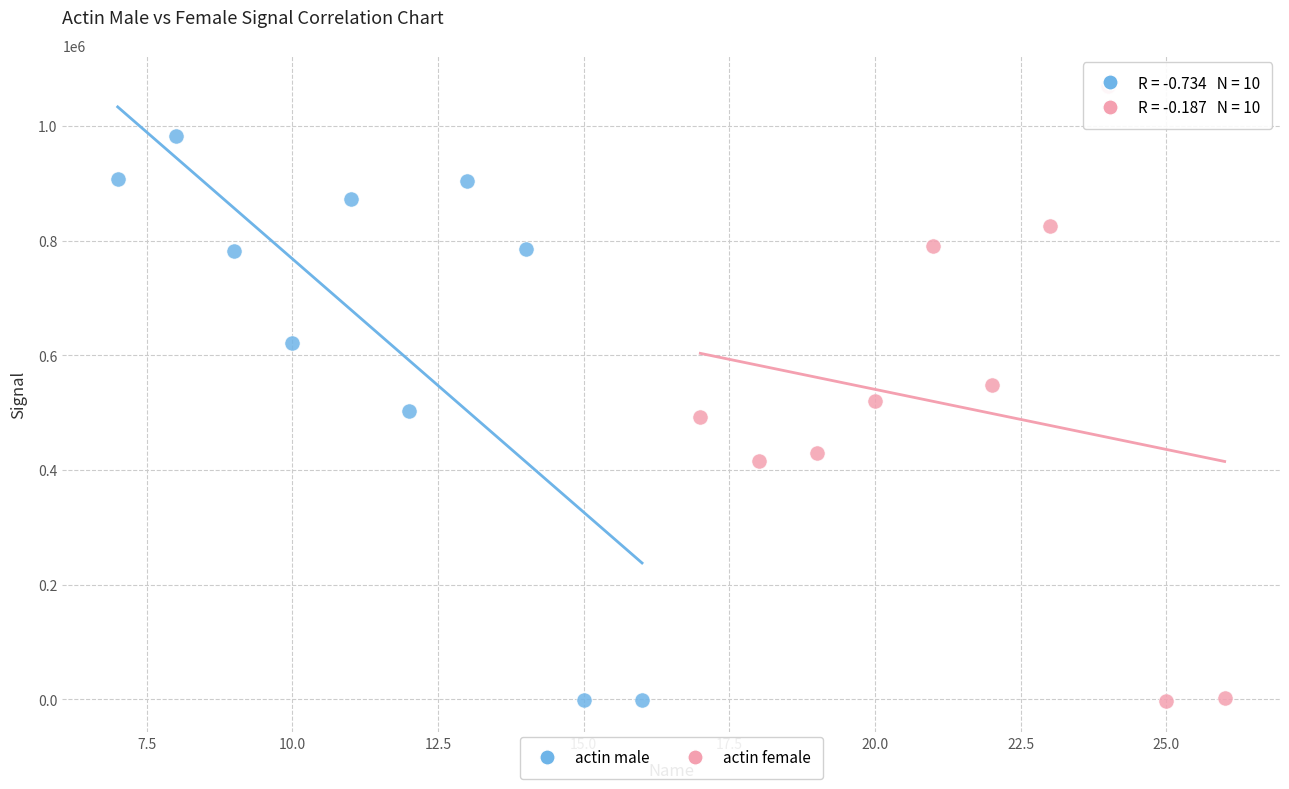

Which series has the largest Y range (max minus min)?

actin female